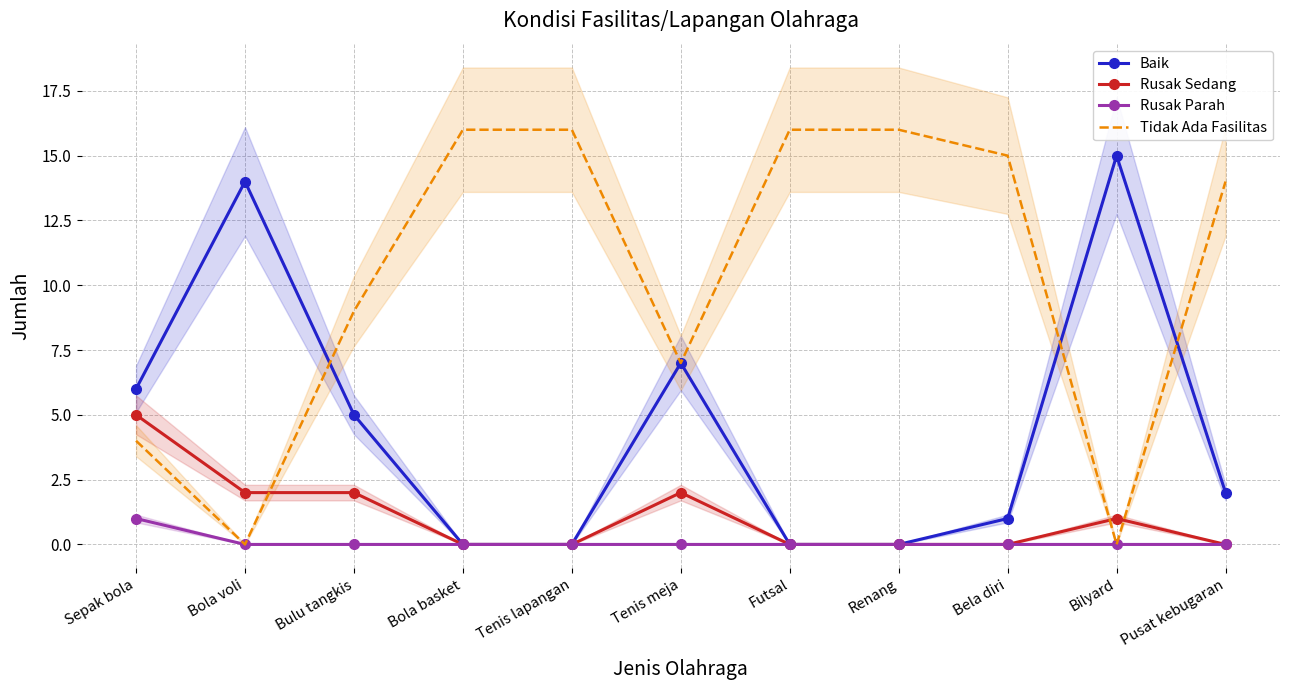

At which label is Rusak Parah closest to 0?

Bola voli